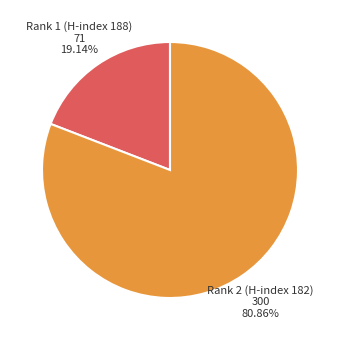

Is there any slice that represents more than half of the pie?

Yes